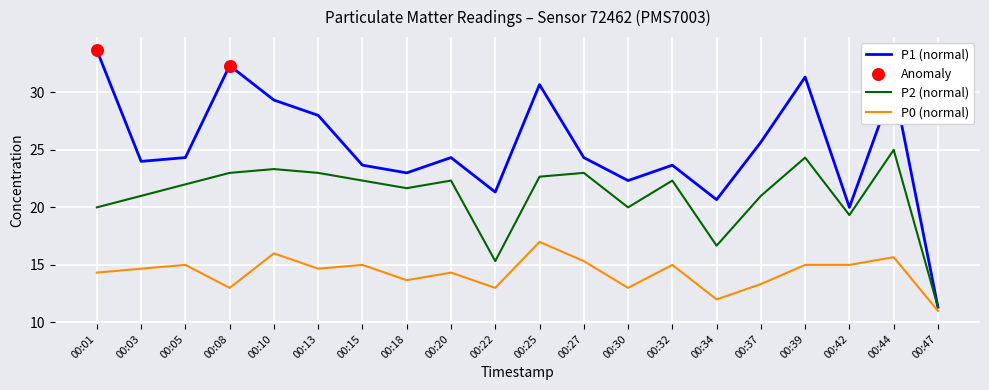

Rank the series by their average value, from lowest to highest.

P0 (normal), P2 (normal), P1 (normal)